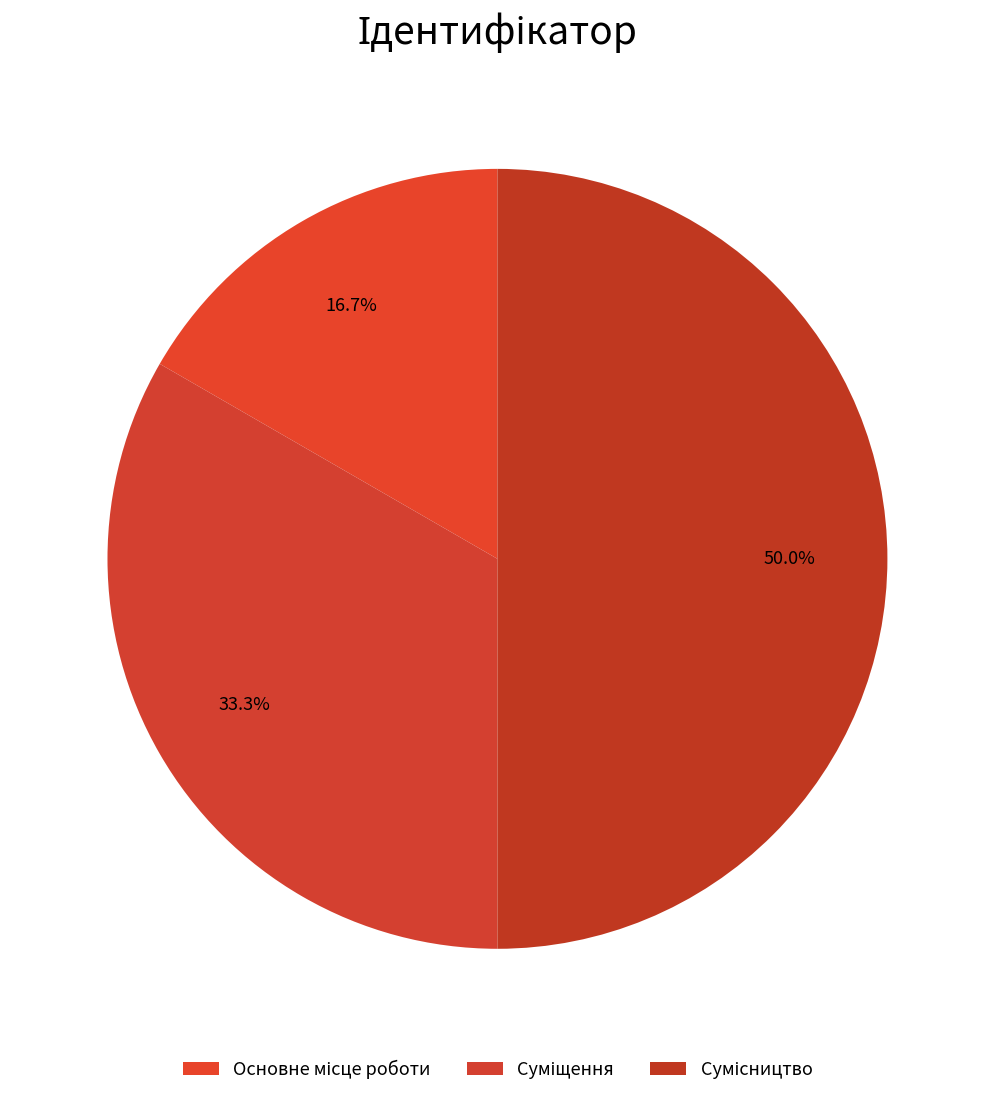

Rank the categories by value from highest to lowest.

Сумісництво, Суміщення, Основне місце роботи